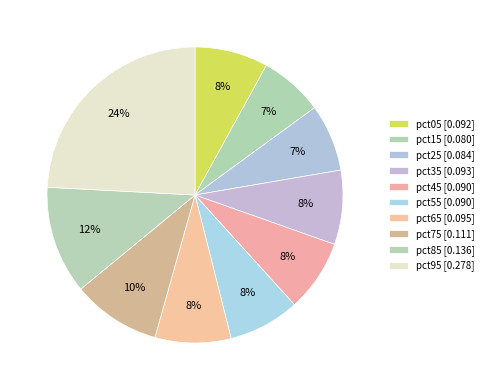

How many slices are in this pie chart?

10